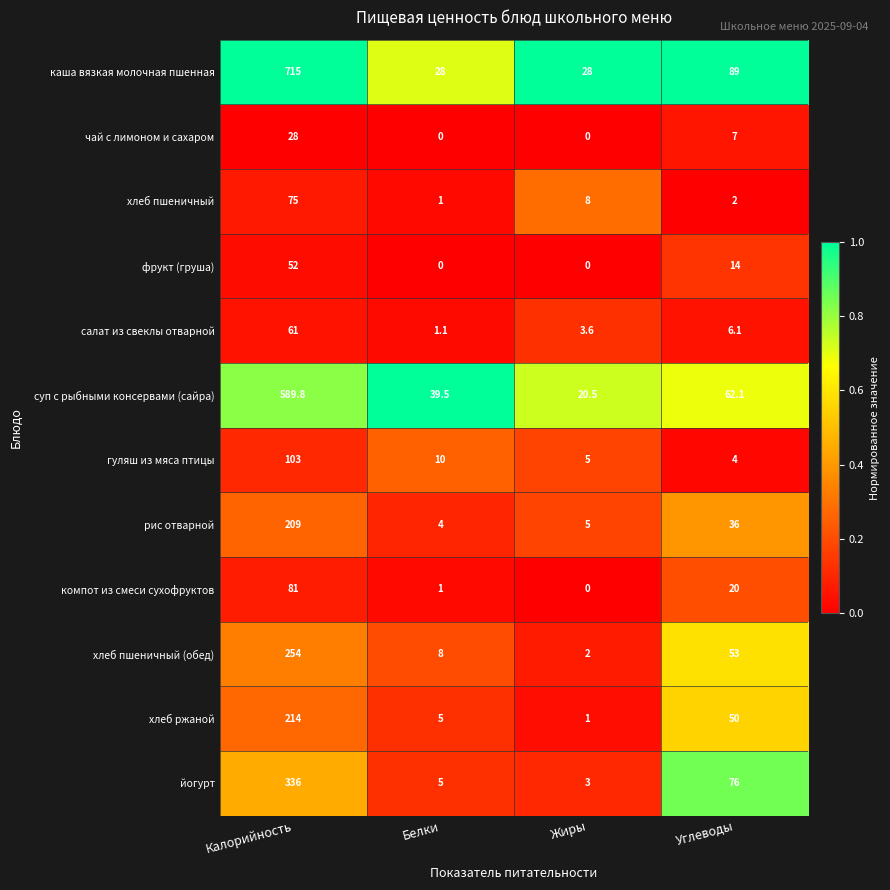

What is the total value across all series at Углеводы?

419.2